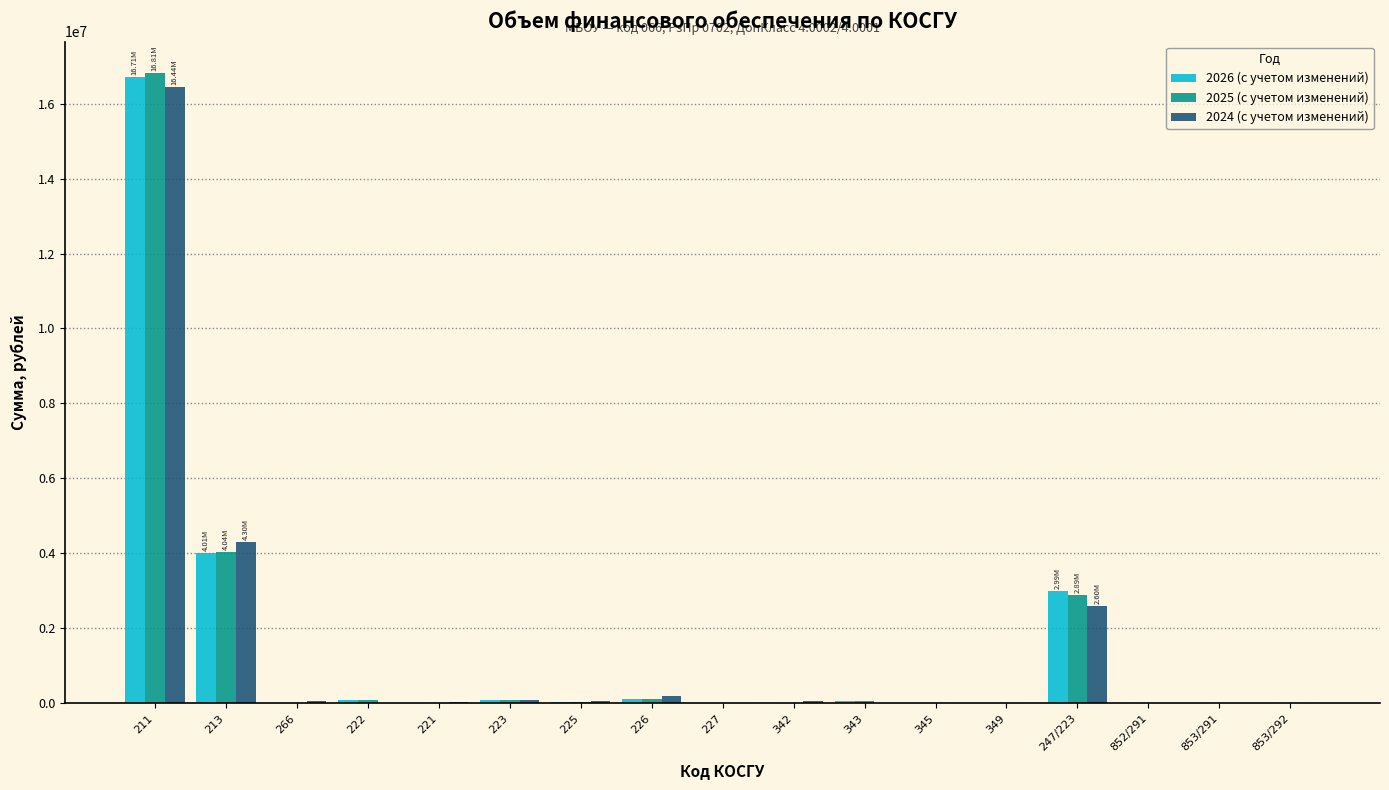

What is the sum of all 2025 (с учетом изменений) values?

24162340.3